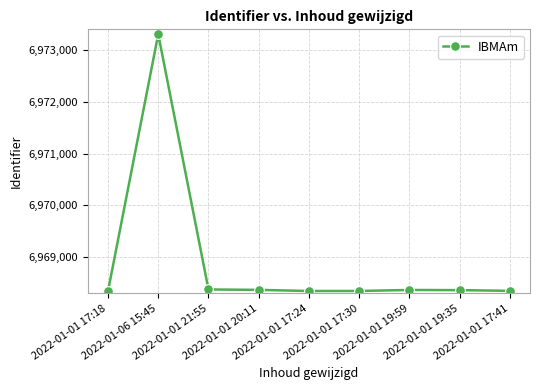

What is the greatest value displayed?

6973306